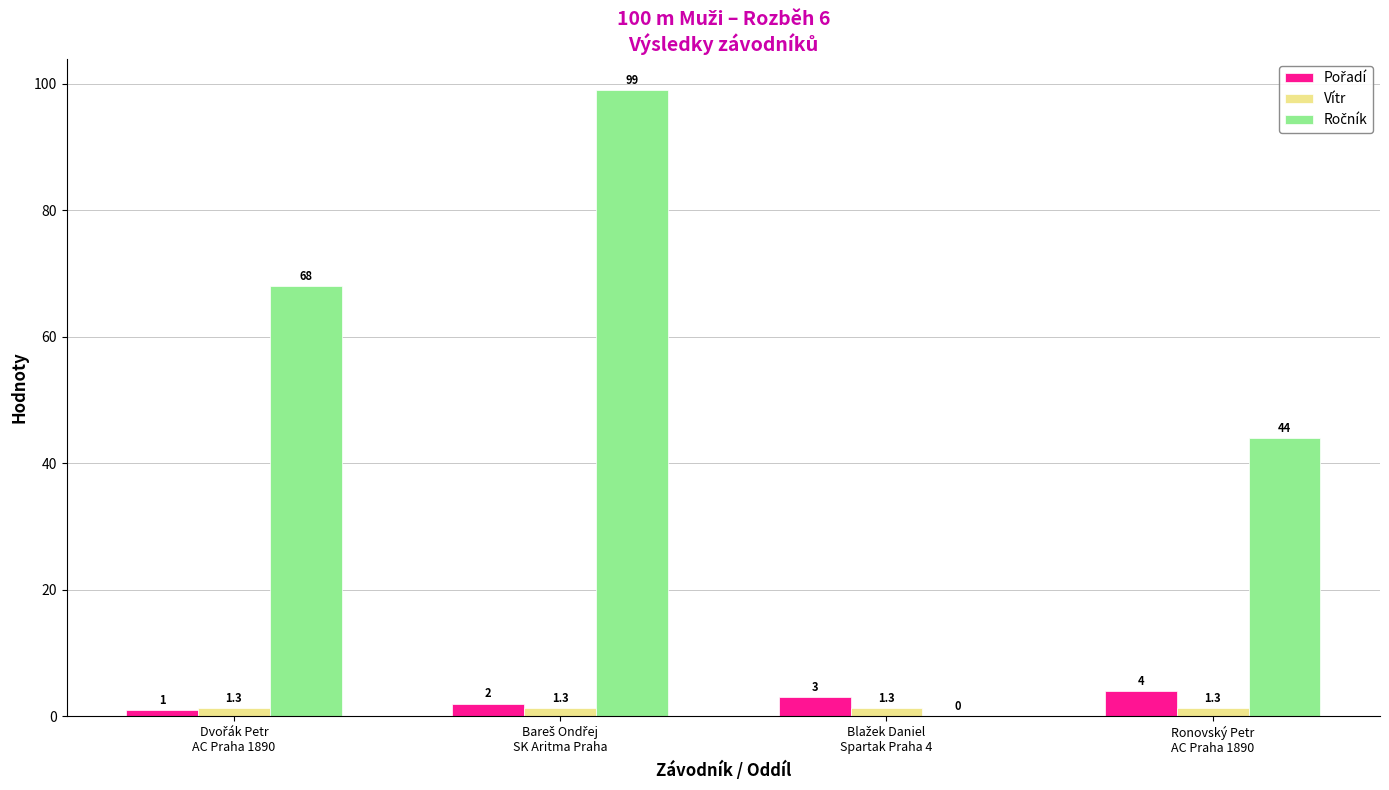

What is the greatest value displayed?

99.0